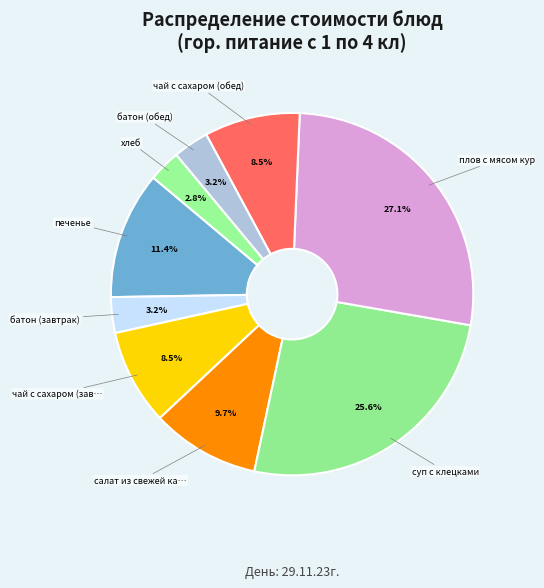

Which category has the biggest portion of the pie?

плов с мясом кур